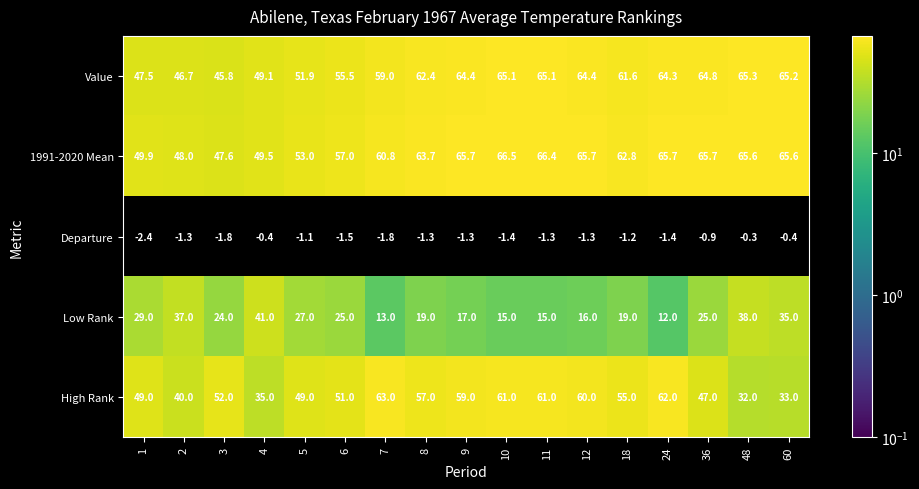

The Departure series shows -2.2 at 24. True or false?

False